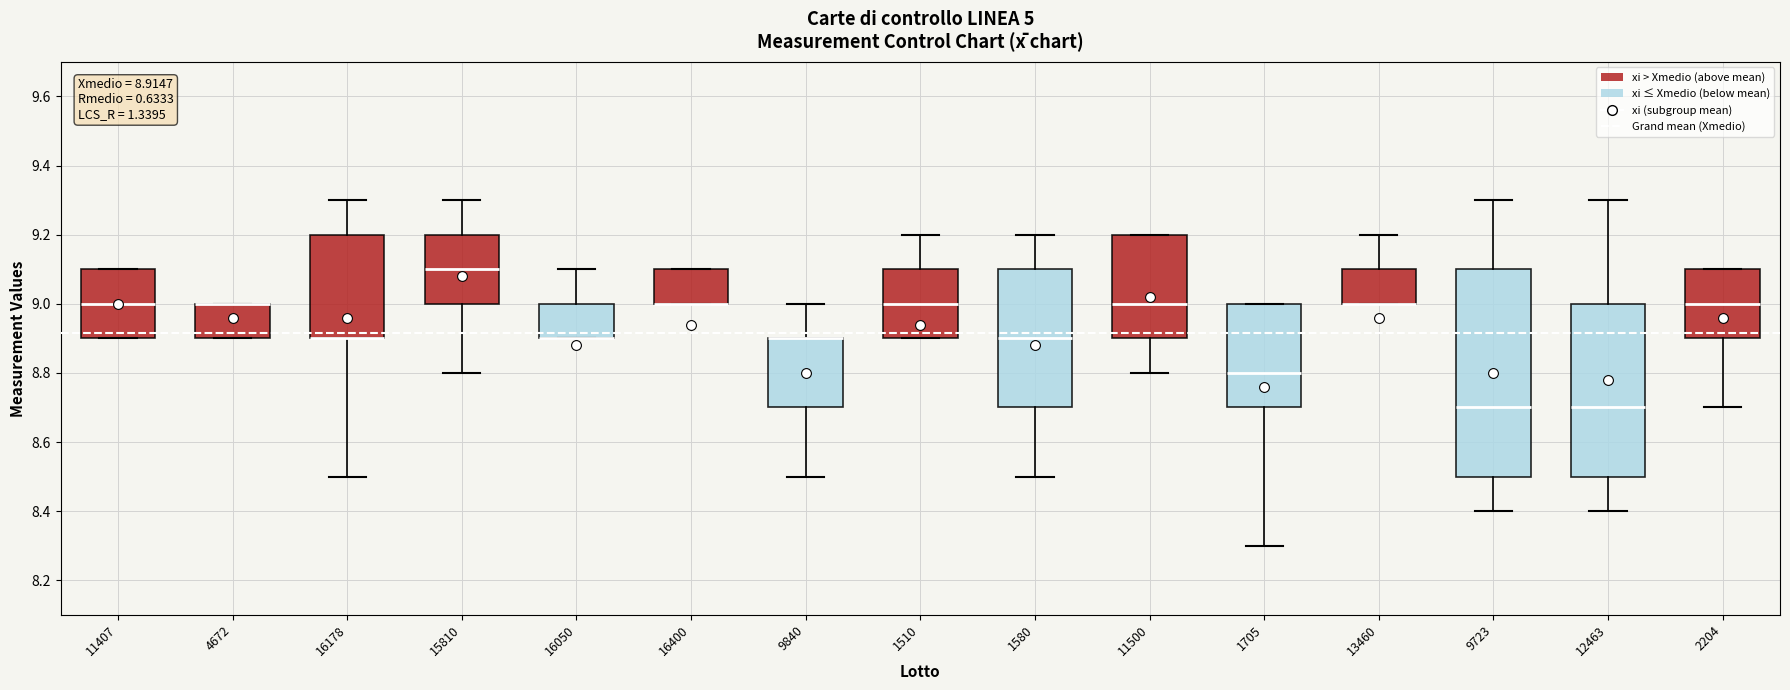

Which box is the tallest, from its lower edge to its upper edge?

9723